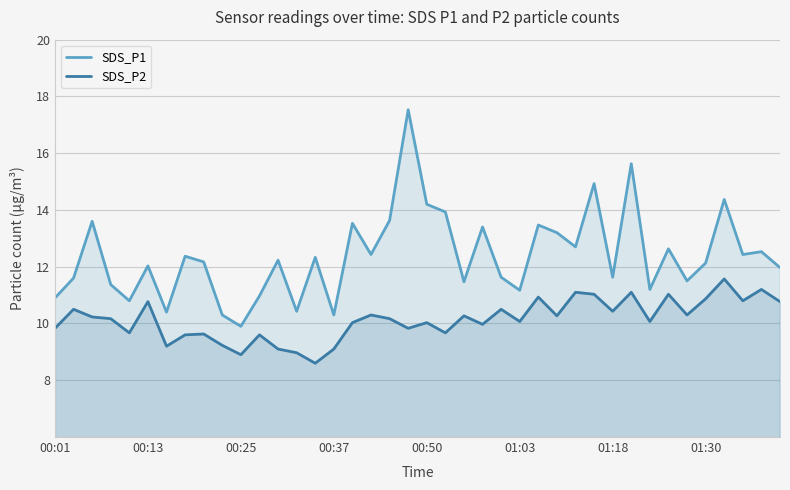

What is the highest value of the SDS_P2 series?

11.6